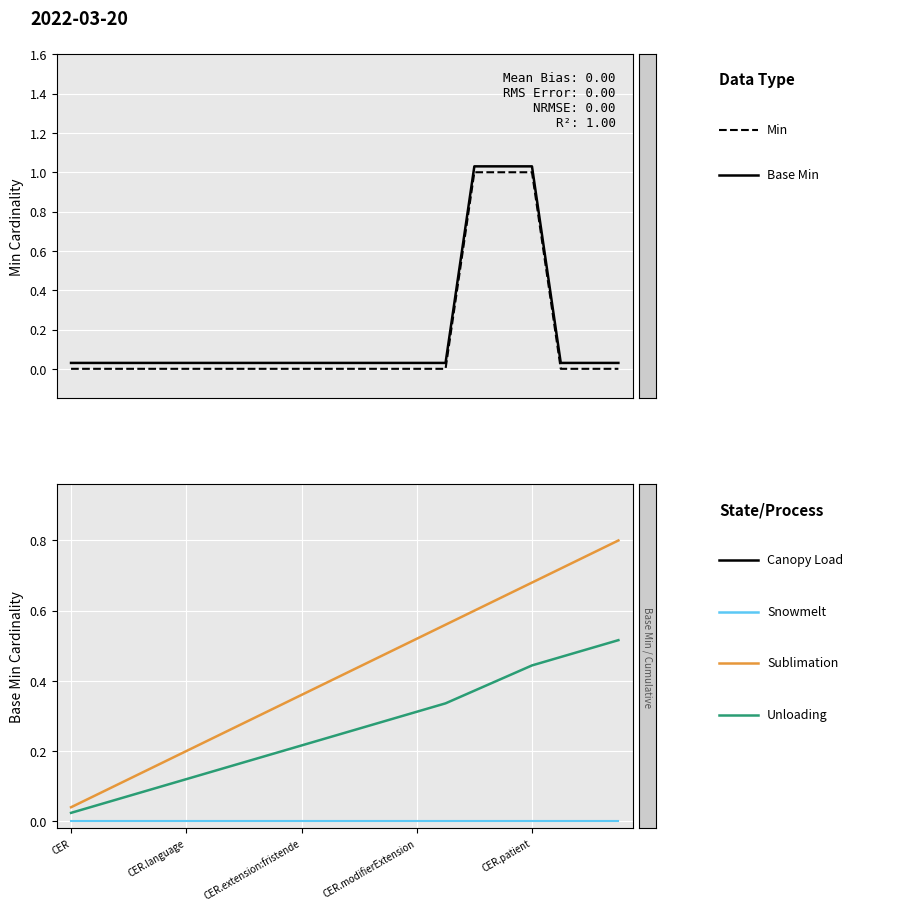

Which series has the largest total across all categories?

Sublimation